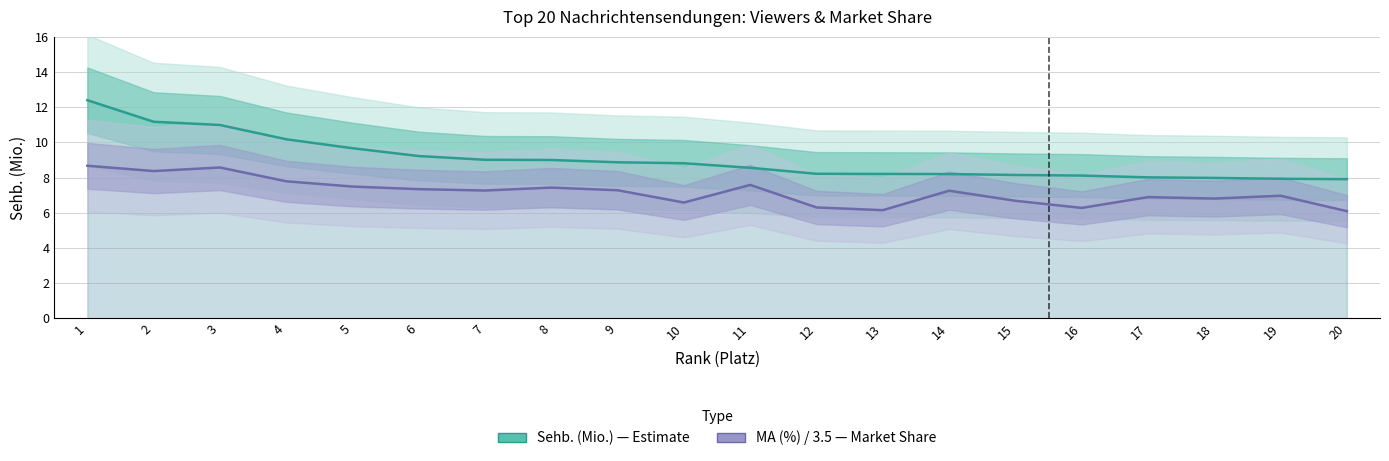

What is the smallest value displayed?

6.1